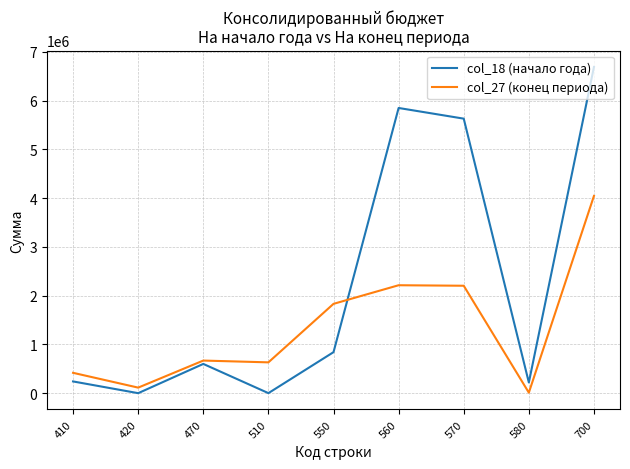

List the series in order of their peak value, highest first.

col_18 (начало года), col_27 (конец периода)